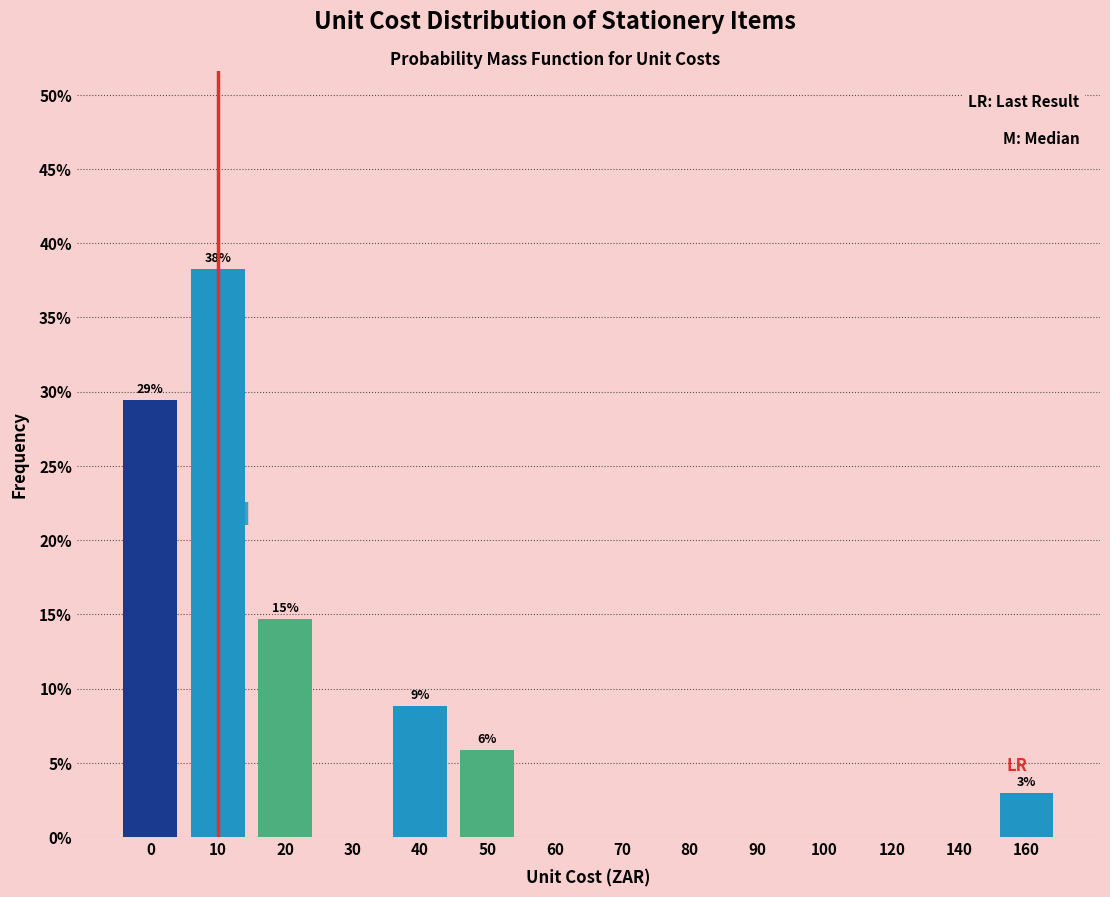

Reading left to right, list all the values displayed in this chart.

0=29.4	10=38.2	20=14.7	30=0.0	40=8.8	50=5.9	60=0.0	70=0.0	80=0.0	90=0.0	100=0.0	120=0.0	140=0.0	160=2.9